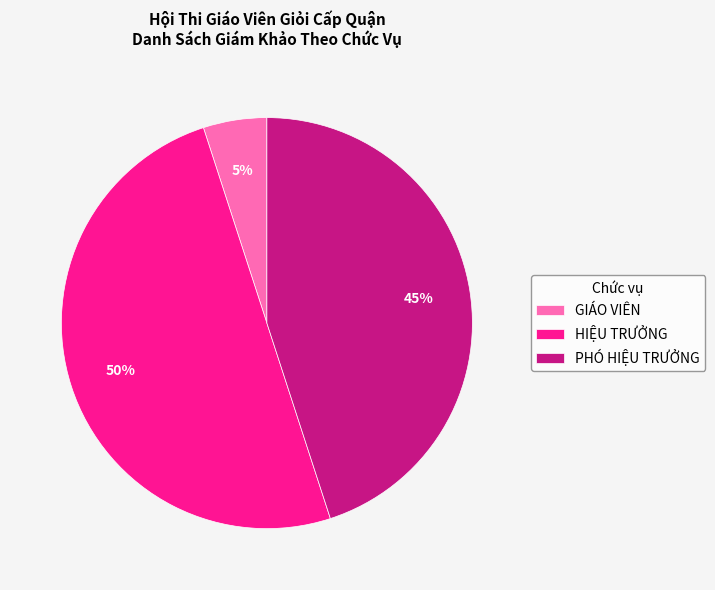

Which category has the smallest portion of the pie?

GIÁO VIÊN